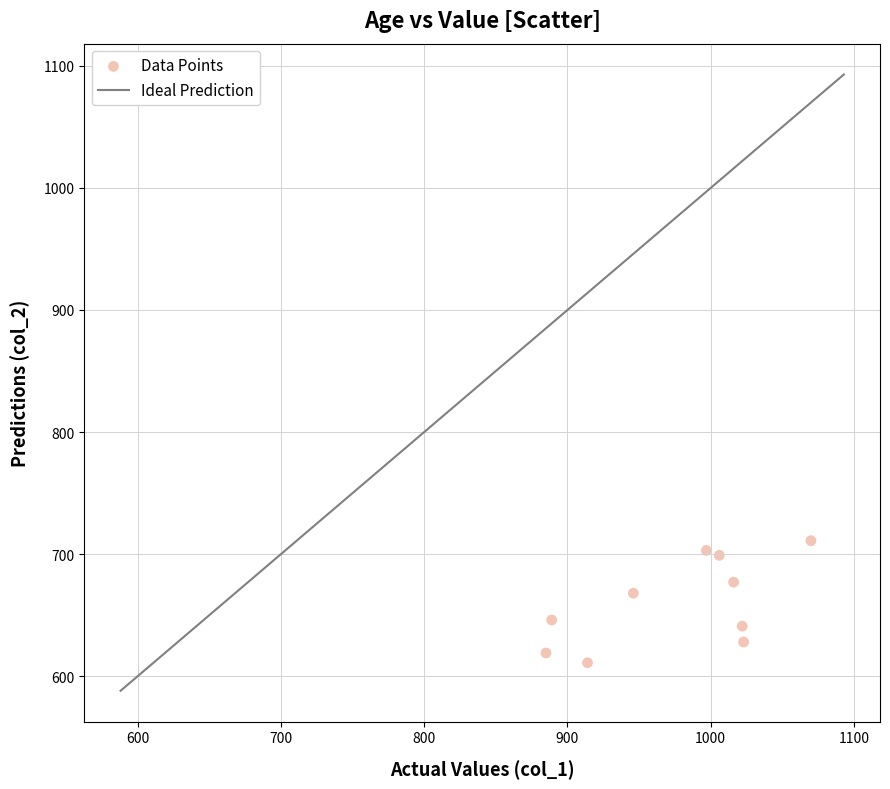

What Y value in the scatter plot is closest to 661?

668